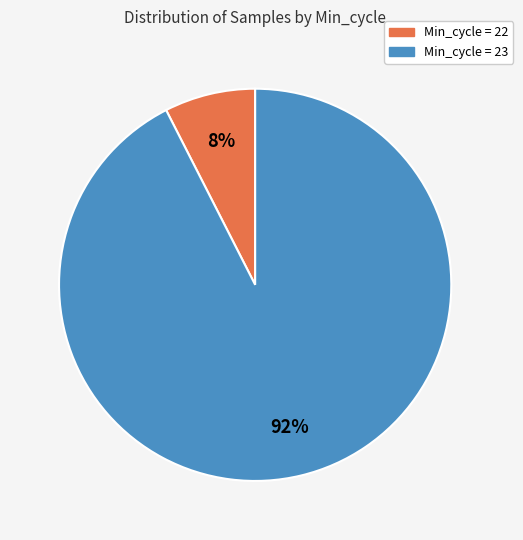

Between Min_cycle = 22 and Min_cycle = 23, which is larger?

Min_cycle = 23